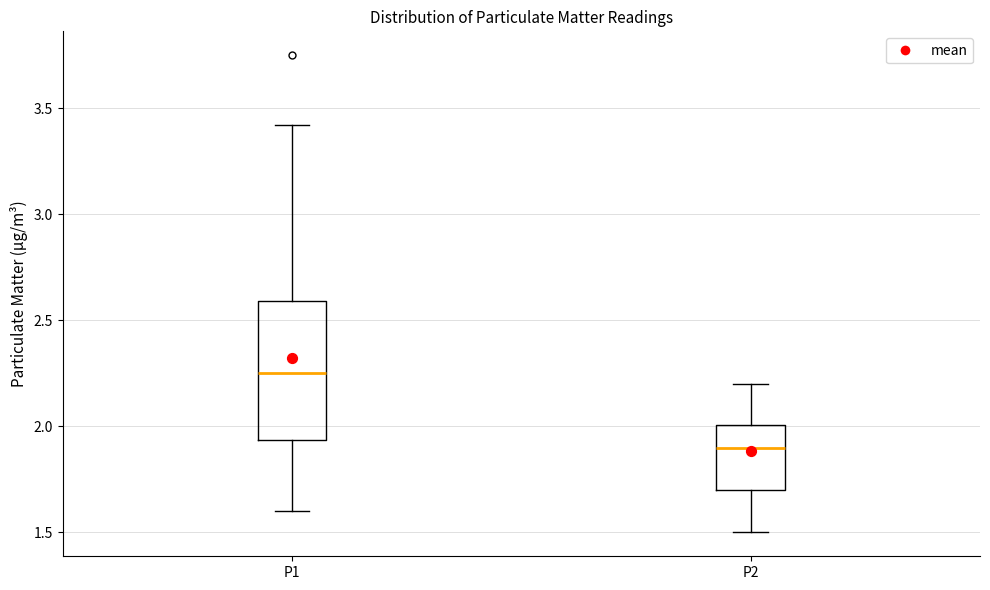

Which box has the highest median line?

P1